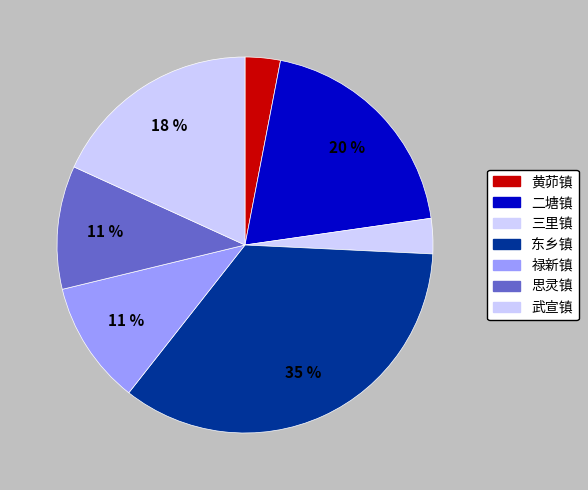

To the nearest percent, what is the combined percentage of 三里镇 and 禄新镇?

14%